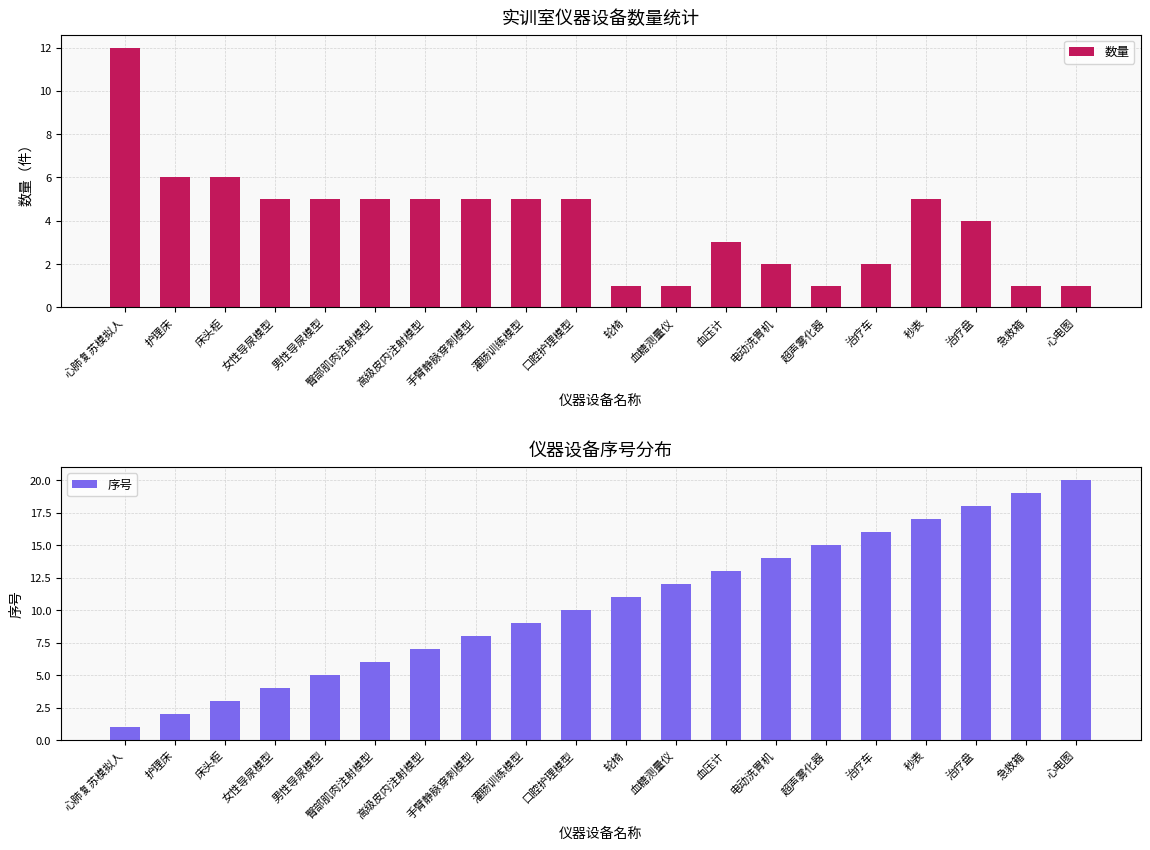

Which series has the largest total across all categories?

序号